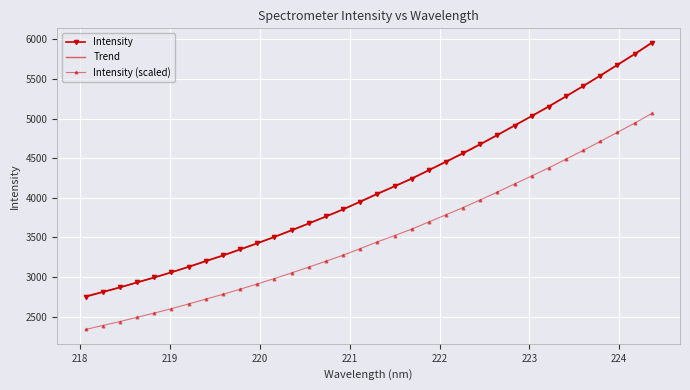

True or false: the data shows 1744.2 at 220.9264.

False